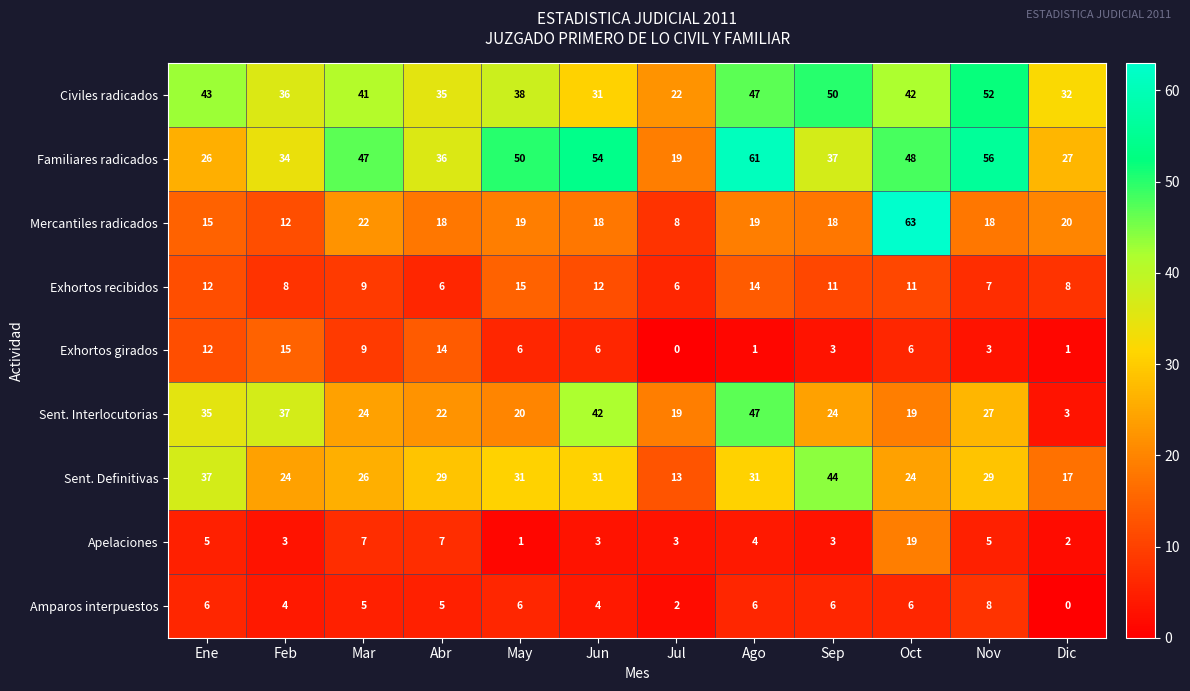

True or false: Exhortos girados has a value of 10 at Oct.

False